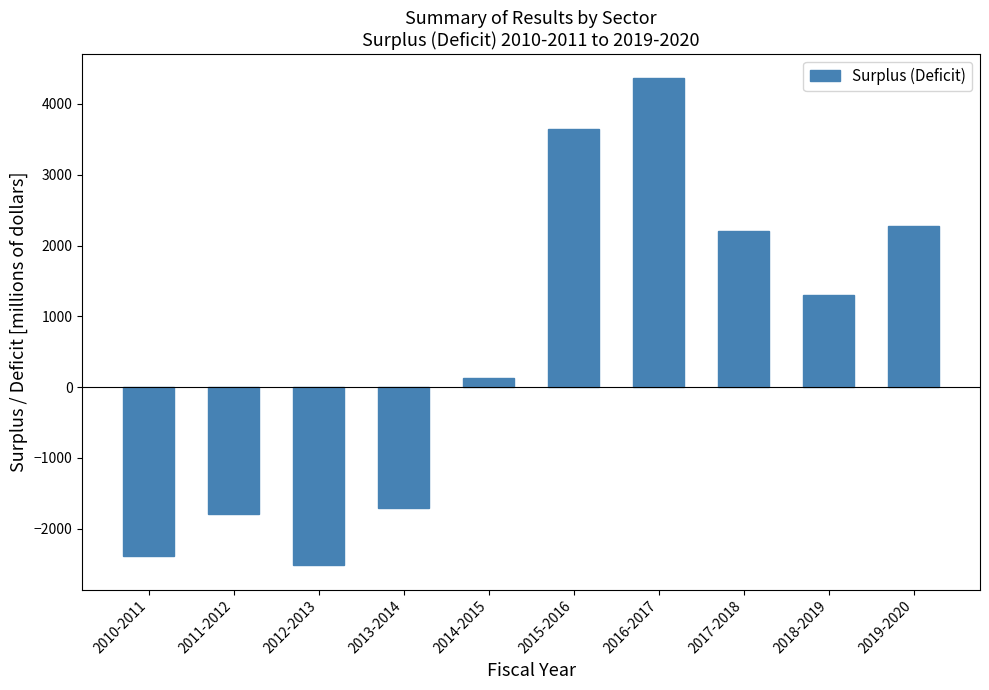

Reading left to right, what are all the values shown in this chart?

-2390	-1788	-2515	-1703	136	3644	4362	2200	1305	2280